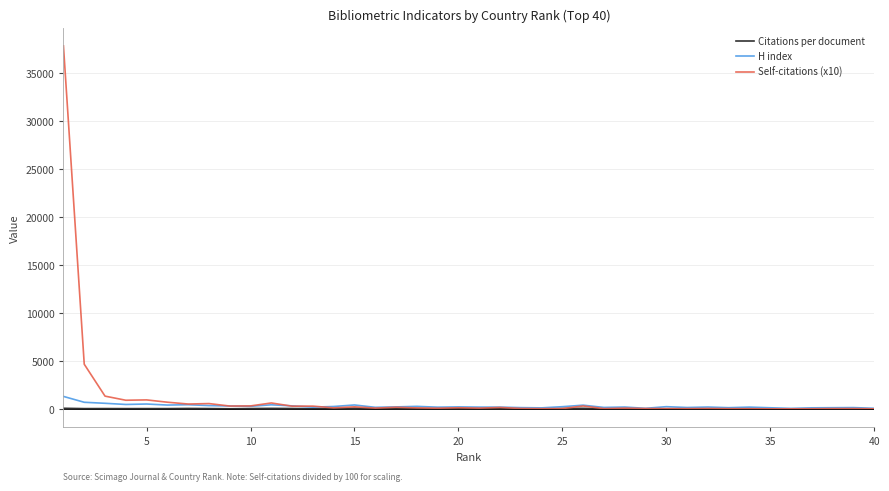

Which series has the widest spread of values?

Self-citations (x10)